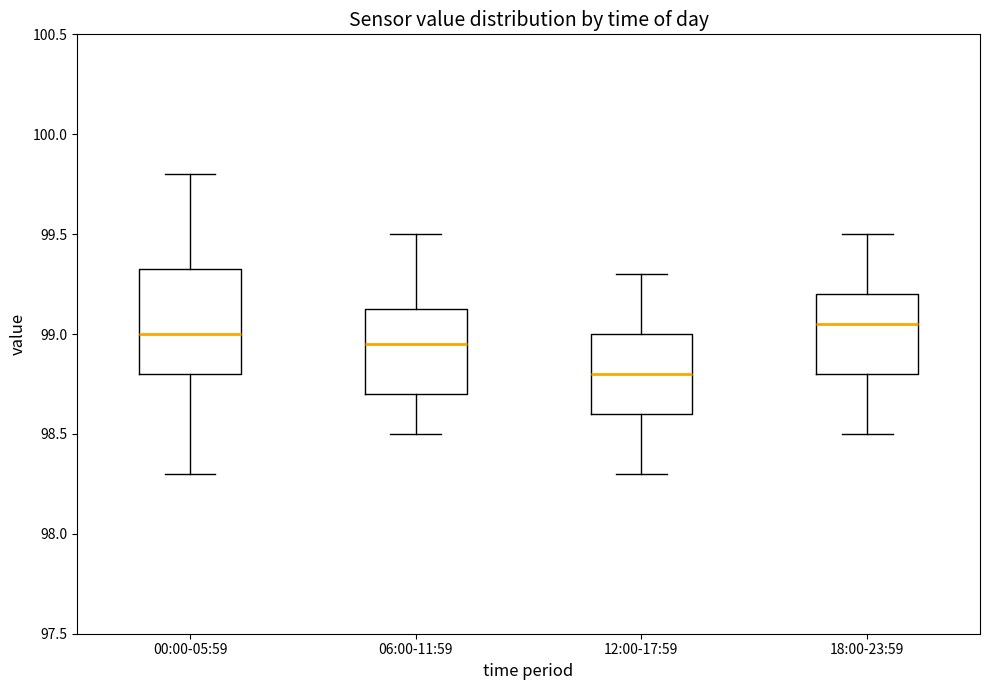

Where is the upper edge of the box for 06:00-11:59 on the y-axis? The values are not printed on the chart, so give them approximately, as read against the axis.

99.15